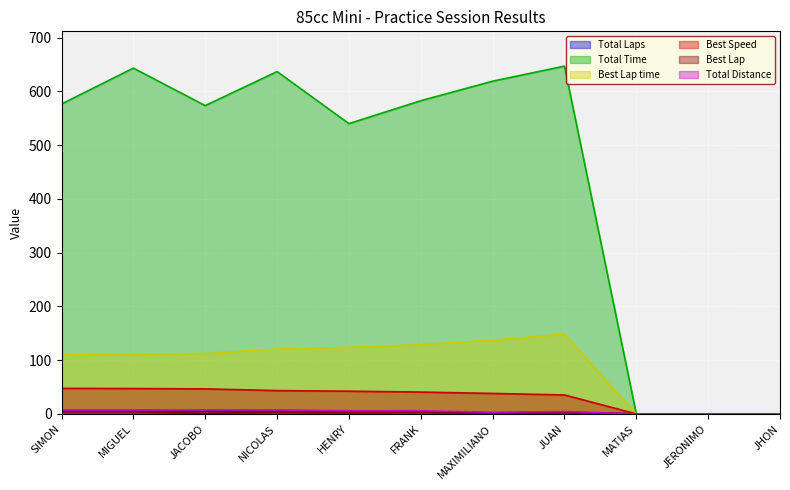

What is the difference between the highest and lowest values at MIGUEL?

639.1